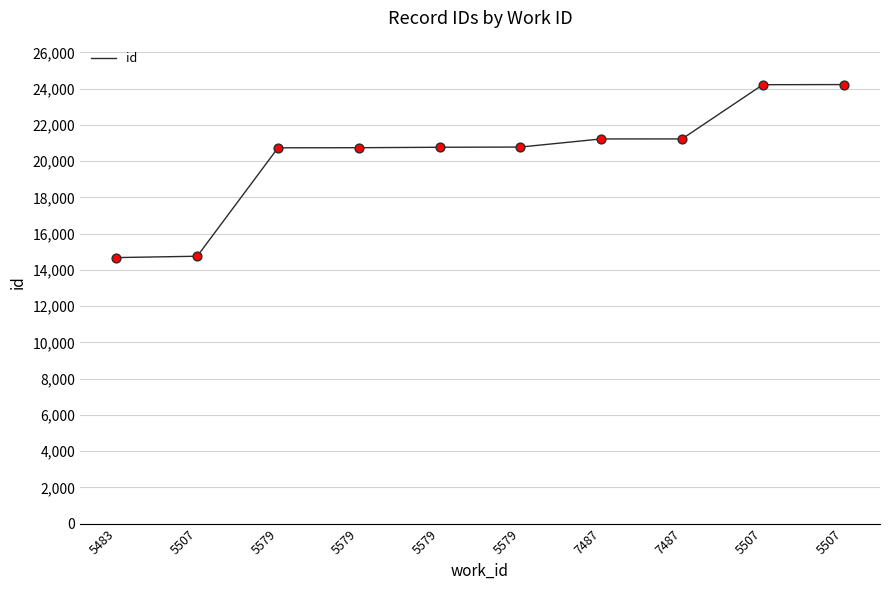

Is this an area chart (filled region under the line)?

No